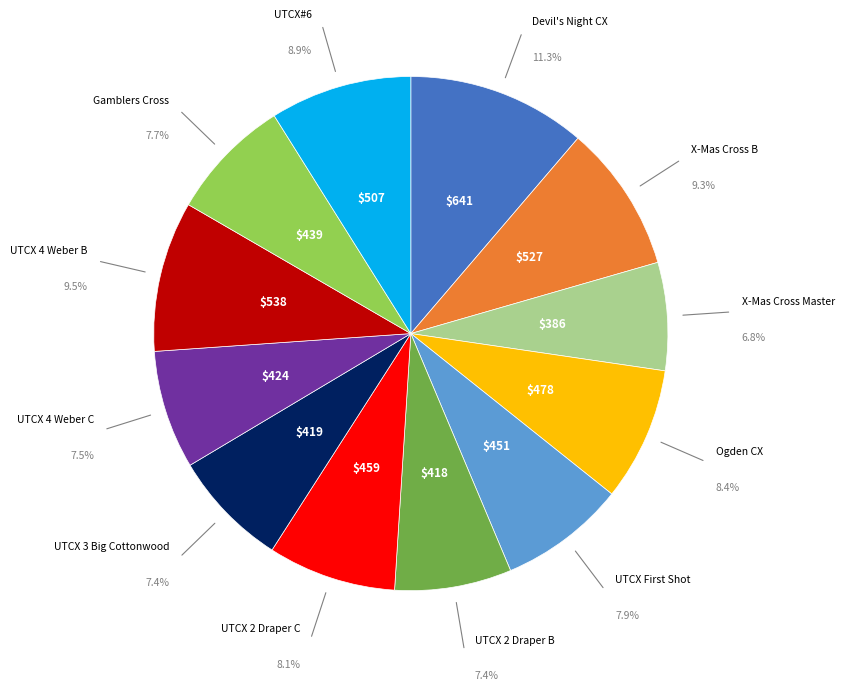

Does any single category account for the majority?

No